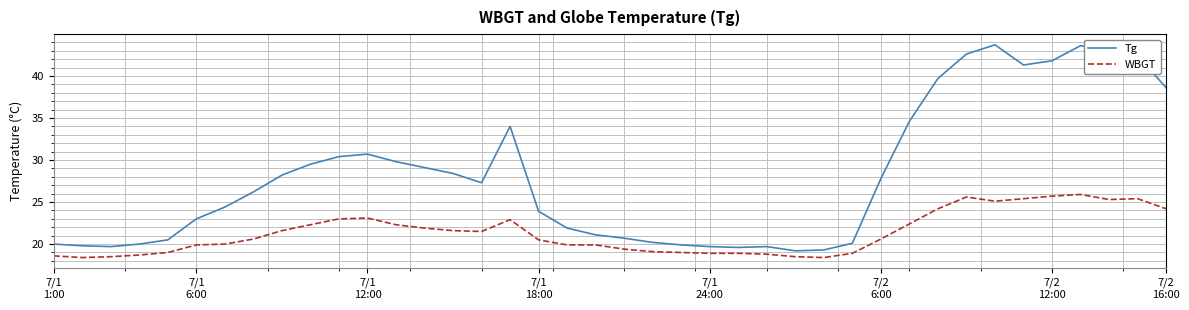

Rank the series by their average value, from highest to lowest.

Tg, WBGT